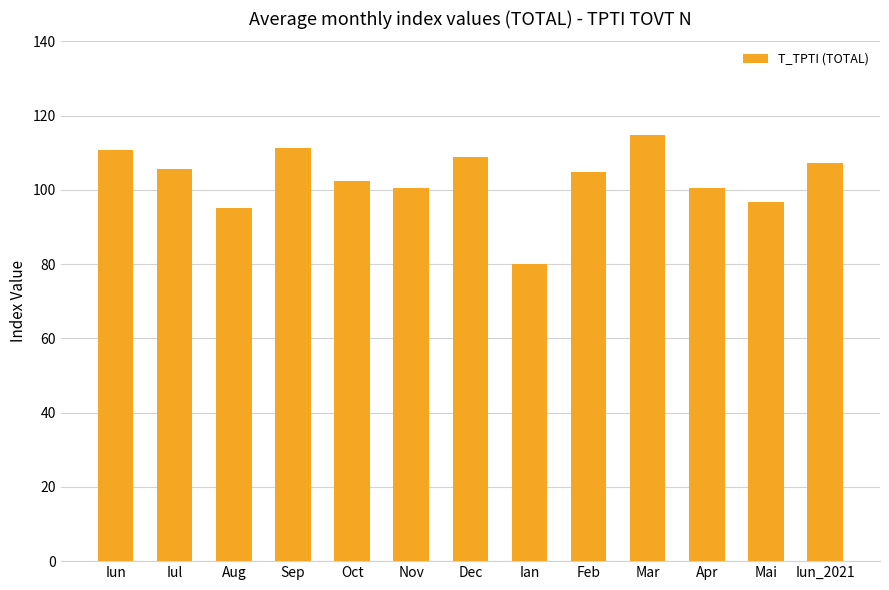

What is the ratio of the value at Mai to the value at Iul?

0.9